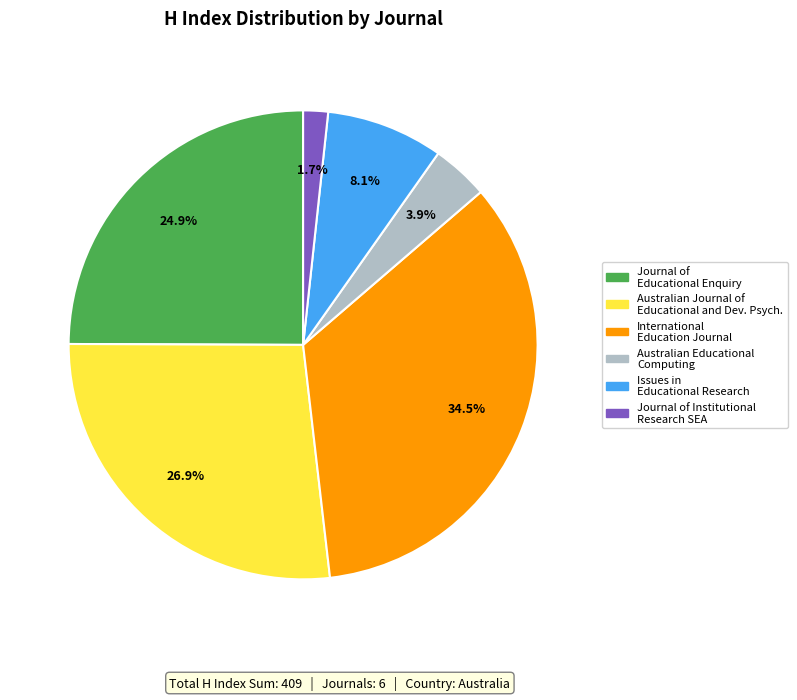

Is there a majority slice in this chart?

No